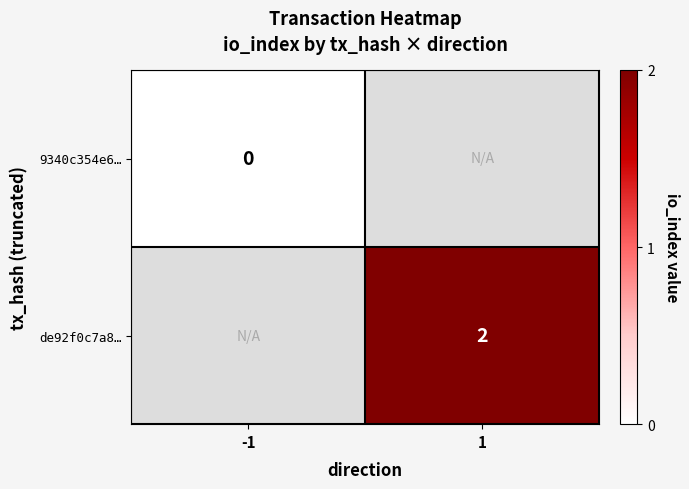

The value of de92f0c7a8… at 1 is 2. True or false?

True